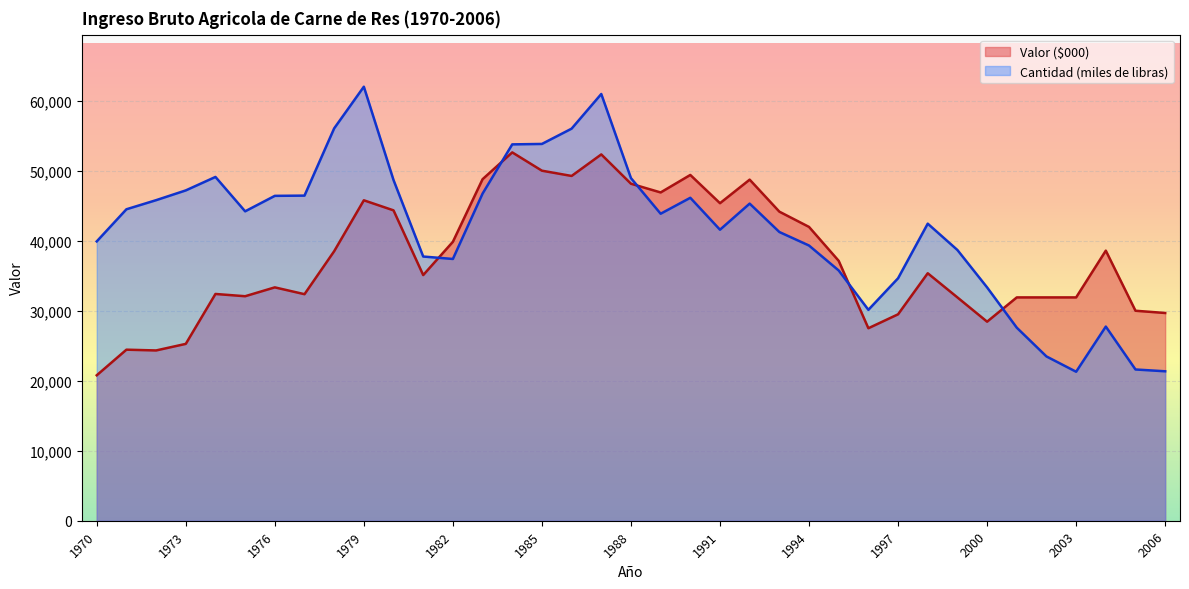

What is the value of the Cantidad (miles de libras) point at the 6th from the left?

44207